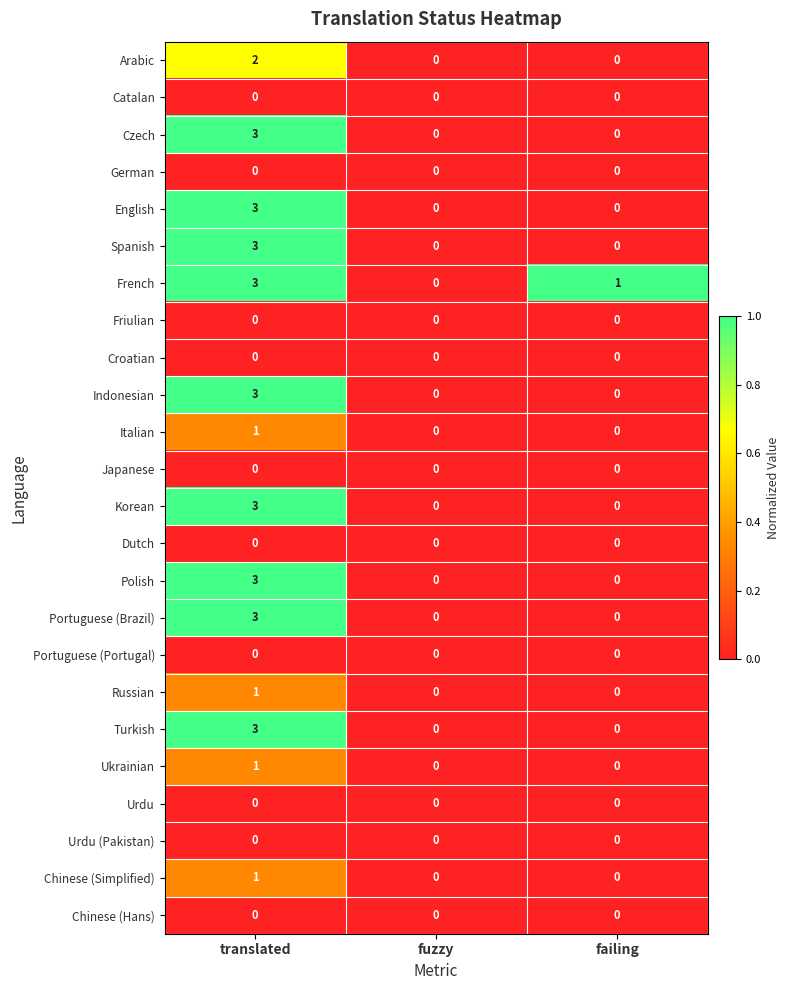

What is the spread (max minus min) of values at translated?

3